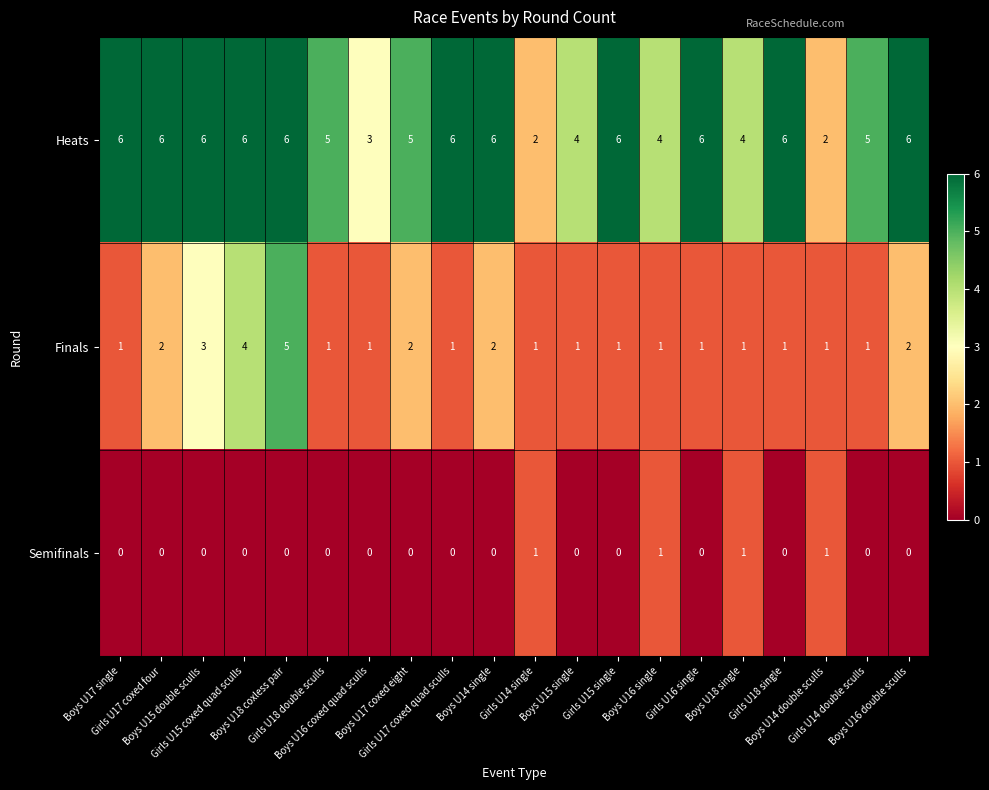

At Boys U18 coxless pair, list the series in order from largest to smallest.

Heats, Finals, Semifinals